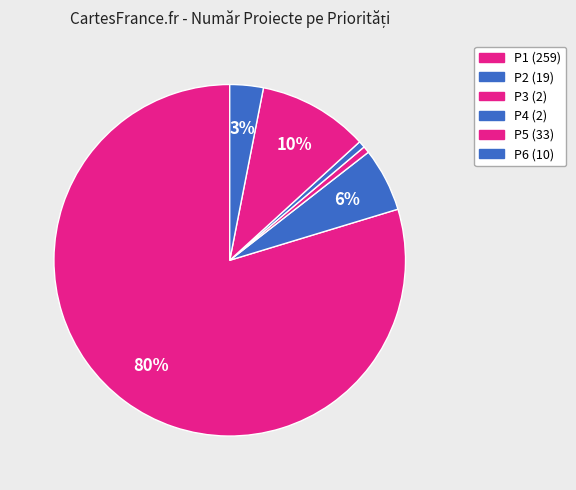

How many segments does this pie chart have?

6